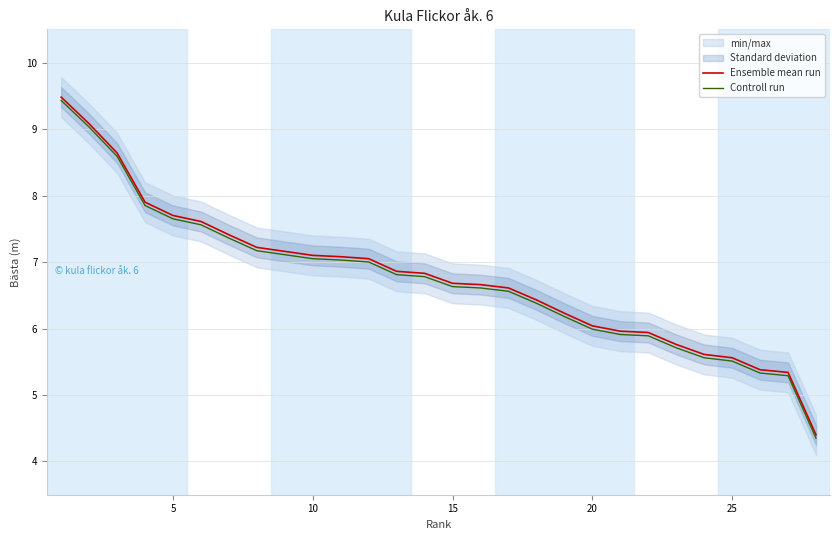

What is the highest value of the Controll run series?

9.4